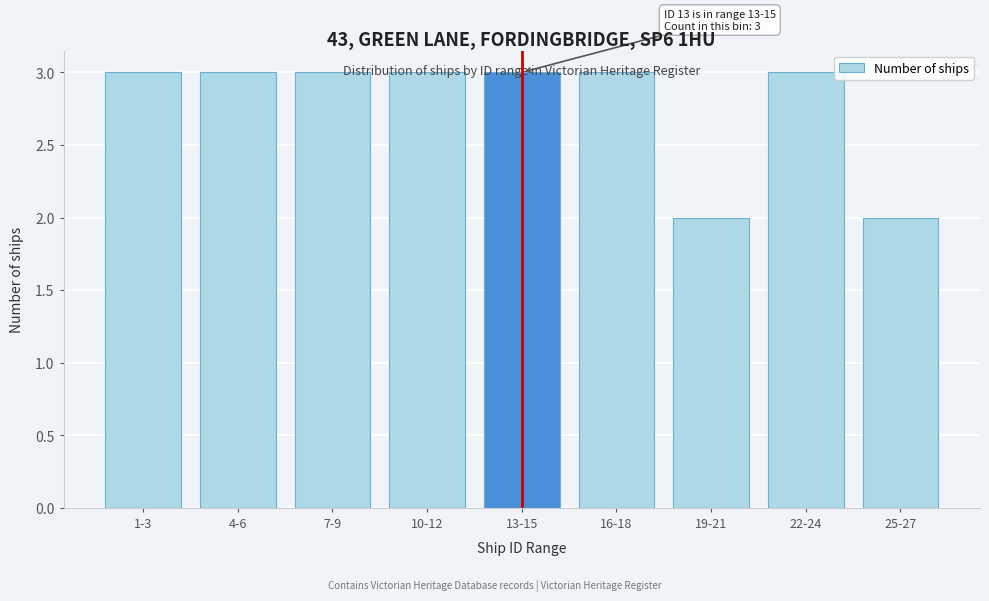

Which has a higher value, 25-27 or 16-18?

16-18